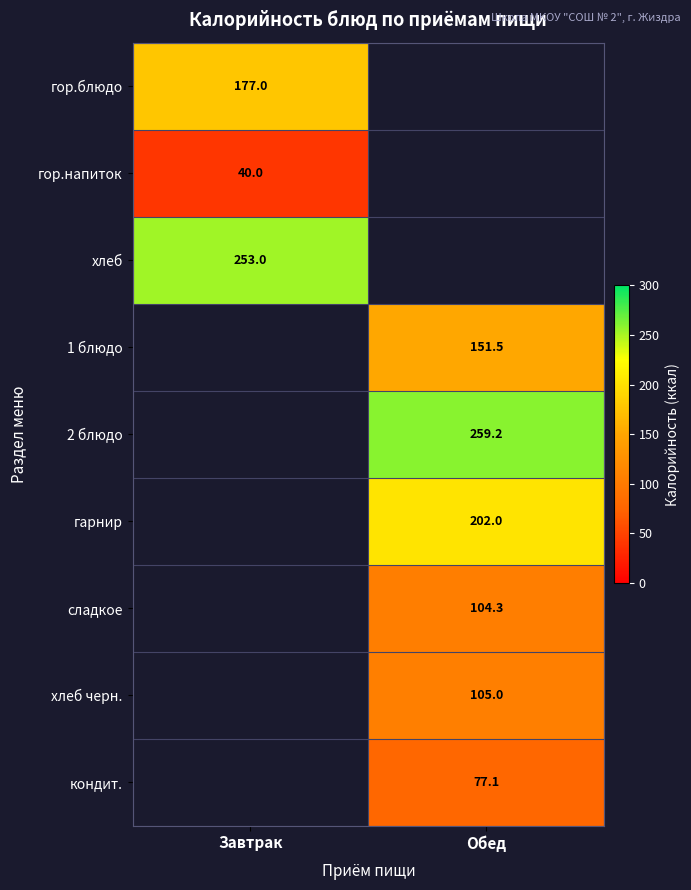

The хлеб series shows 419.2 at Завтрак. True or false?

False